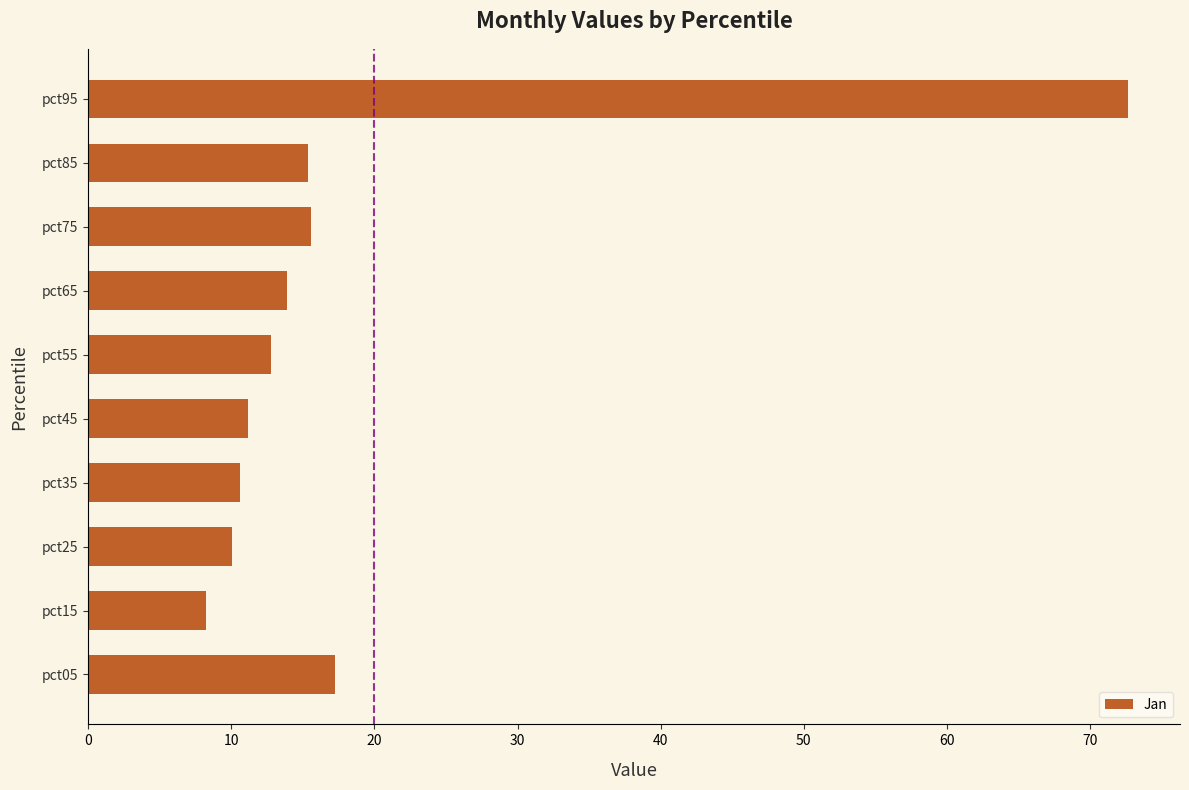

The chart shows a value of 15.4 at pct45. True or false?

False